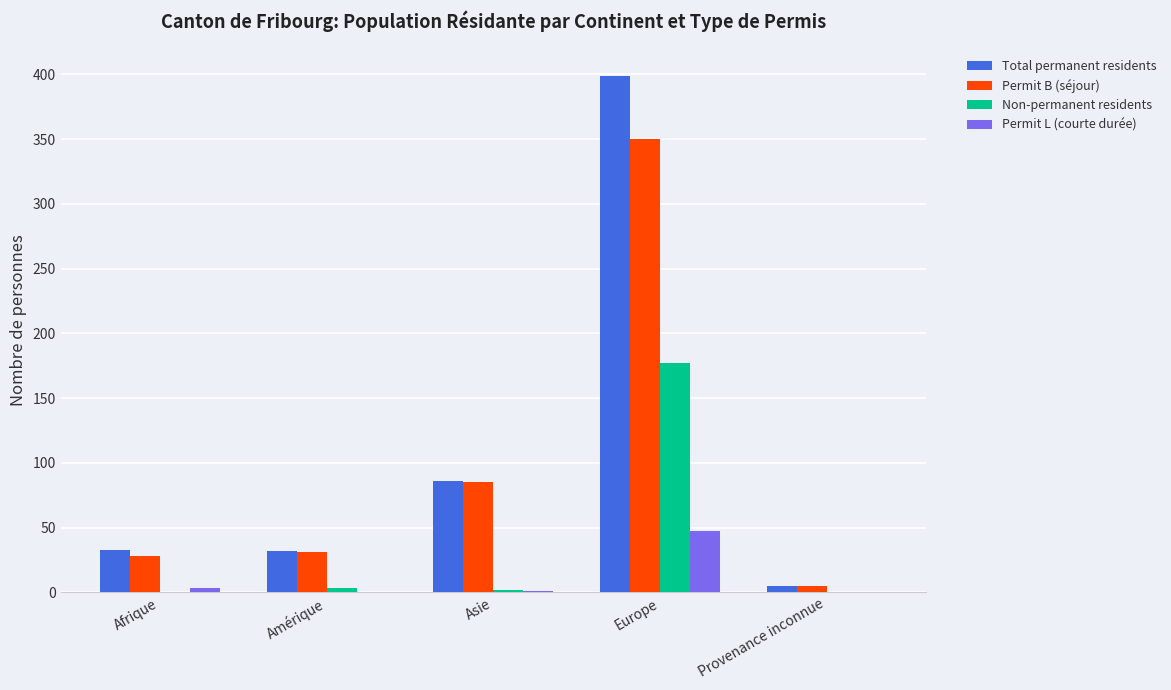

What is the maximum value for Permit B (séjour)?

350